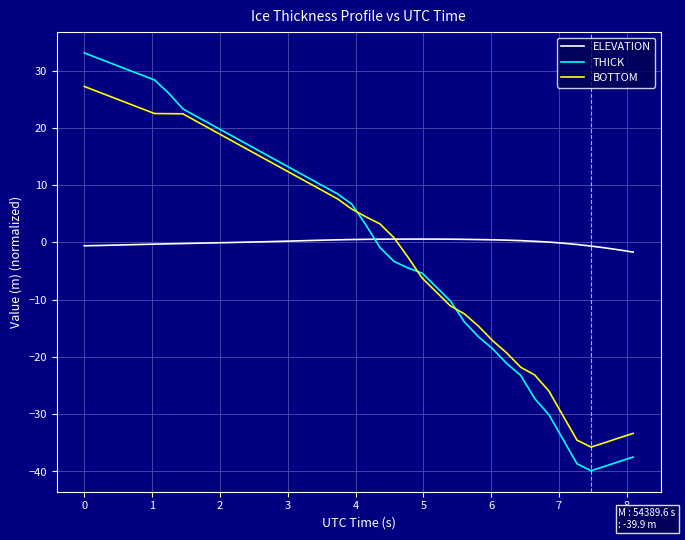

Which series ends up on top after the final intersection of BOTTOM and THICK?

BOTTOM